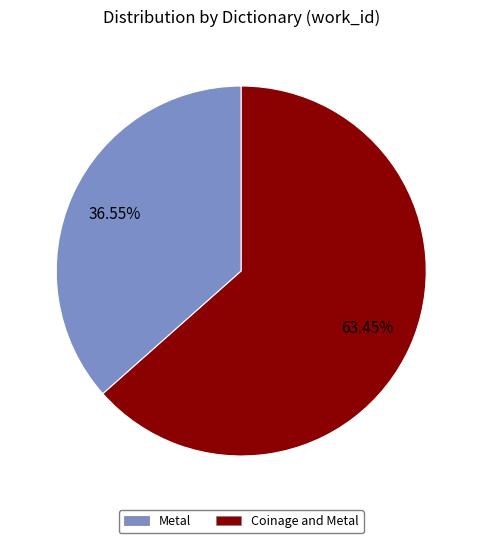

What percentage do Metal and Coinage and Metal together represent?

100.0%